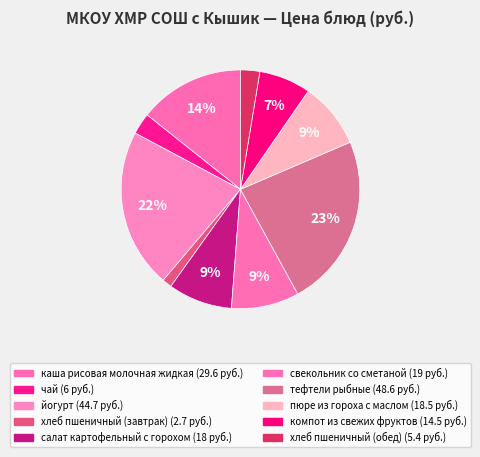

Between хлеб пшеничный (завтрак) and пюре из гороха с маслом, which is larger?

пюре из гороха с маслом